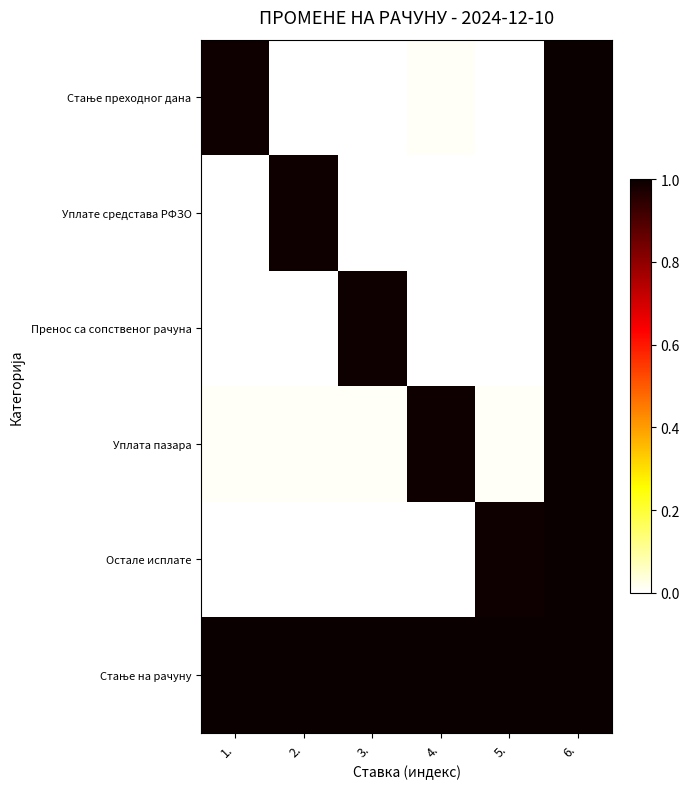

Between 6. and 4., which is larger?

6.